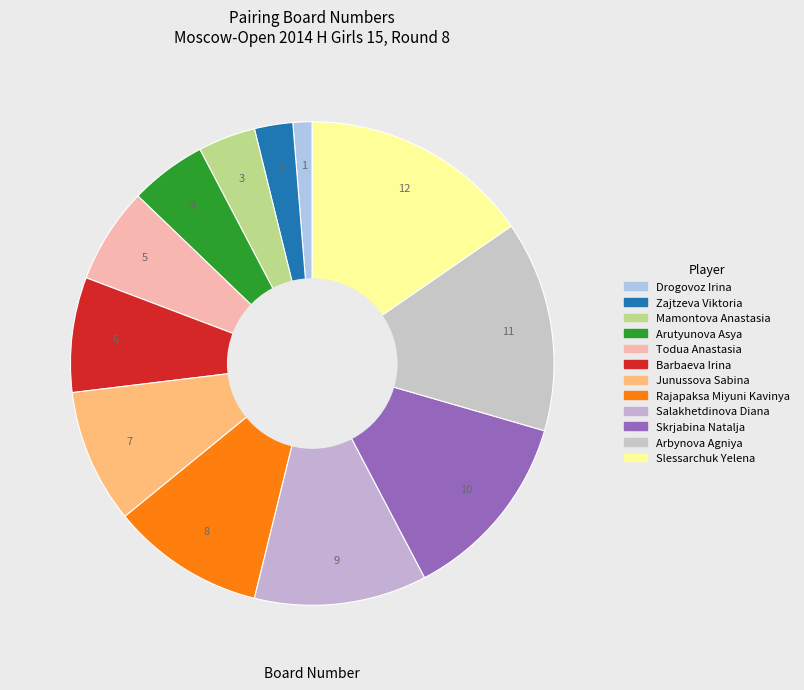

How many segments does this pie chart have?

12